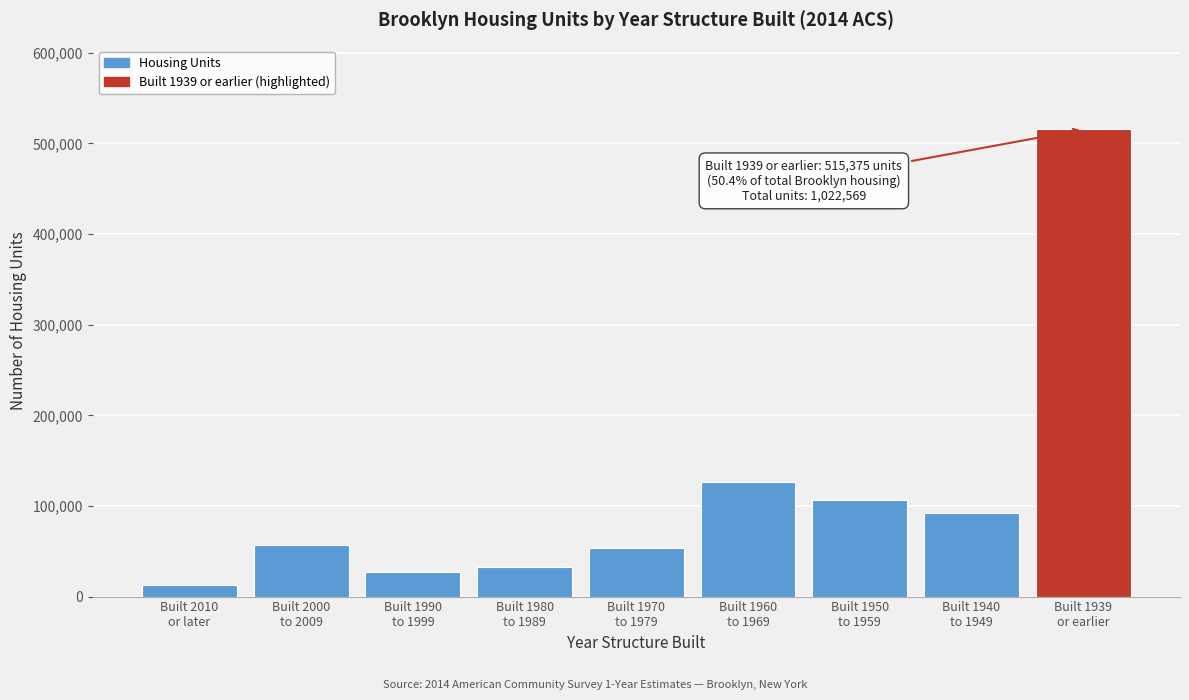

Reading left to right, transcribe all the data shown in this chart.

12271	57264	26587	32722	53174	126799	106347	92031	515375